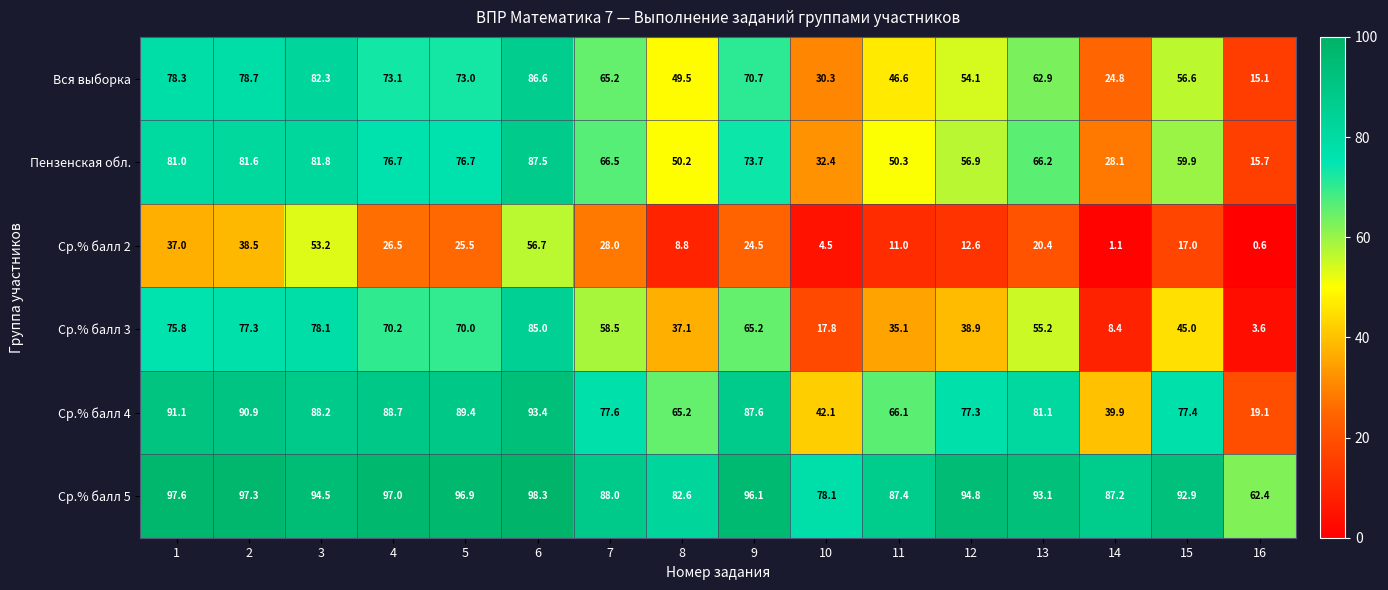

At which category is the sum across all series the highest?

6